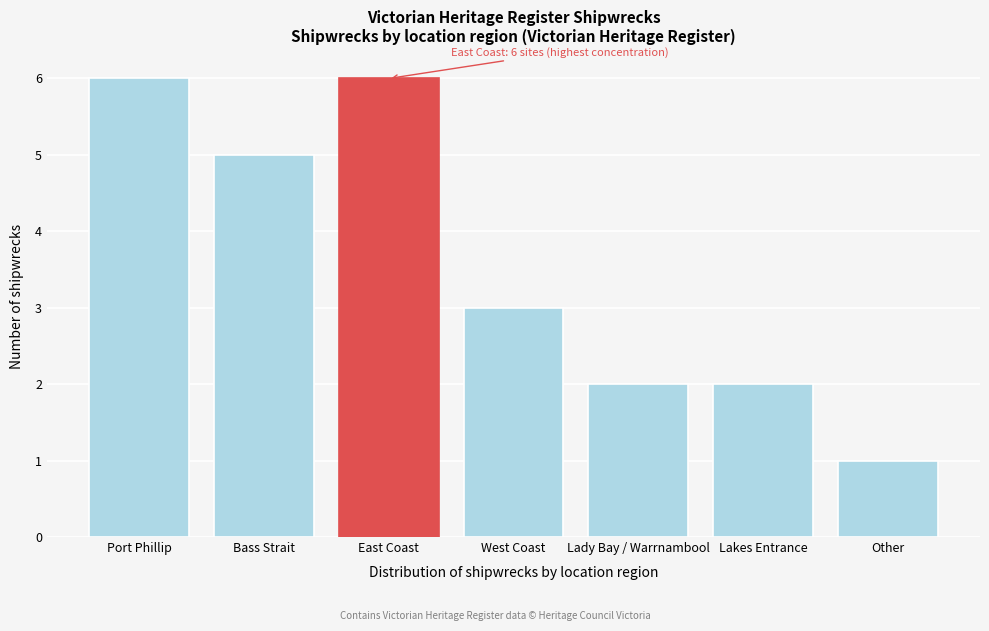

Reading right to left, transcribe all the data shown in this chart.

1	2	2	3	6	5	6